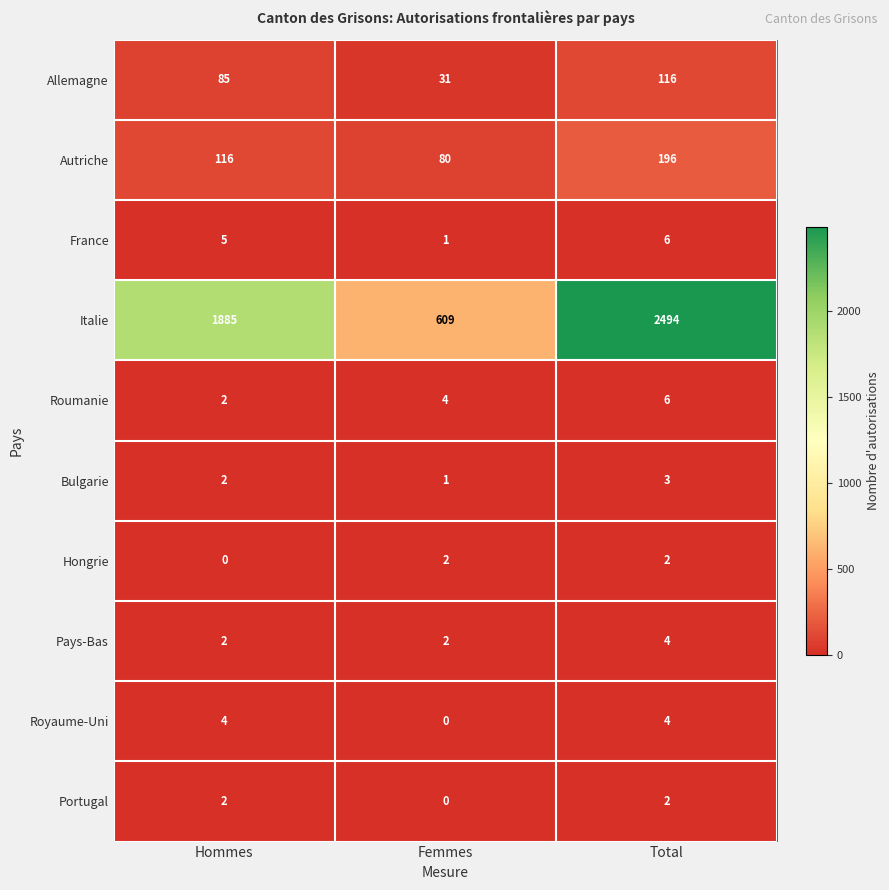

Which series has the largest range (max minus min)?

Italie